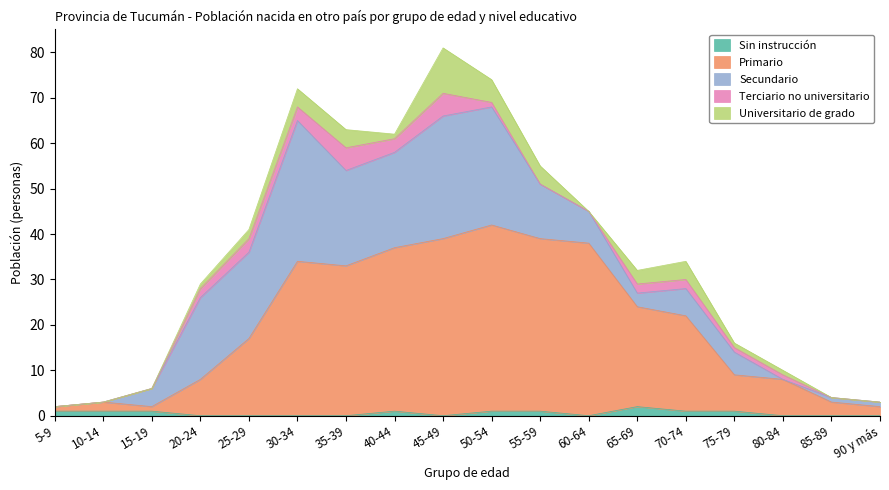

Which has a higher value, 10-14 or 60-64?

10-14